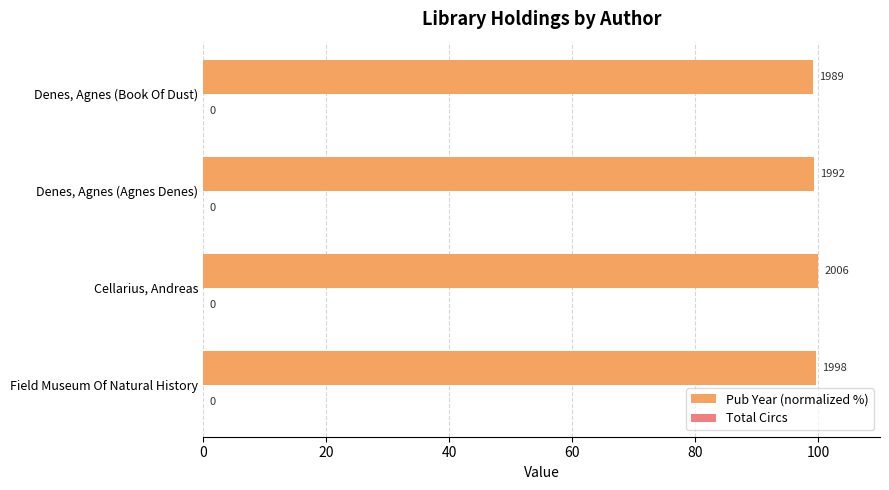

Does the chart contain stacked bars?

No